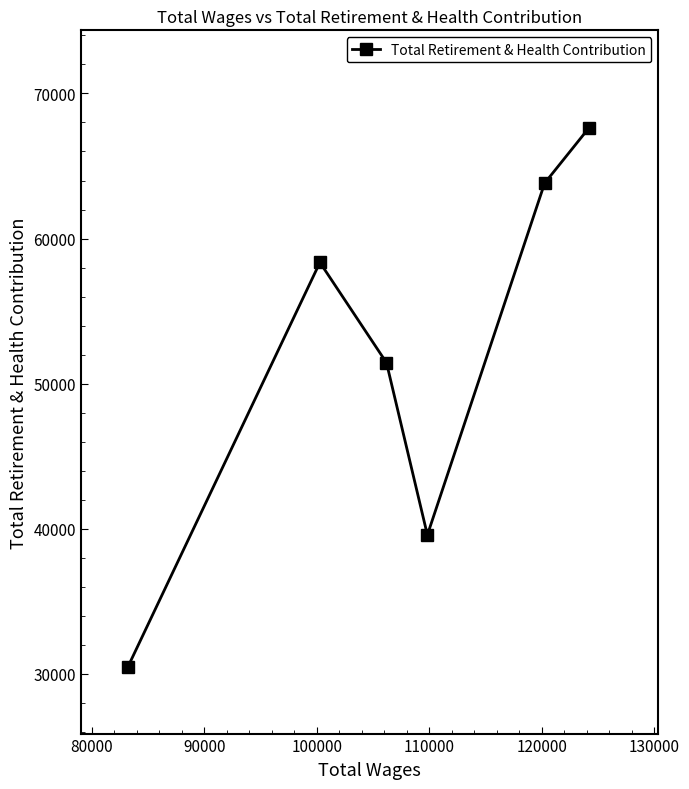

What is the minimum value shown in the chart?

30460